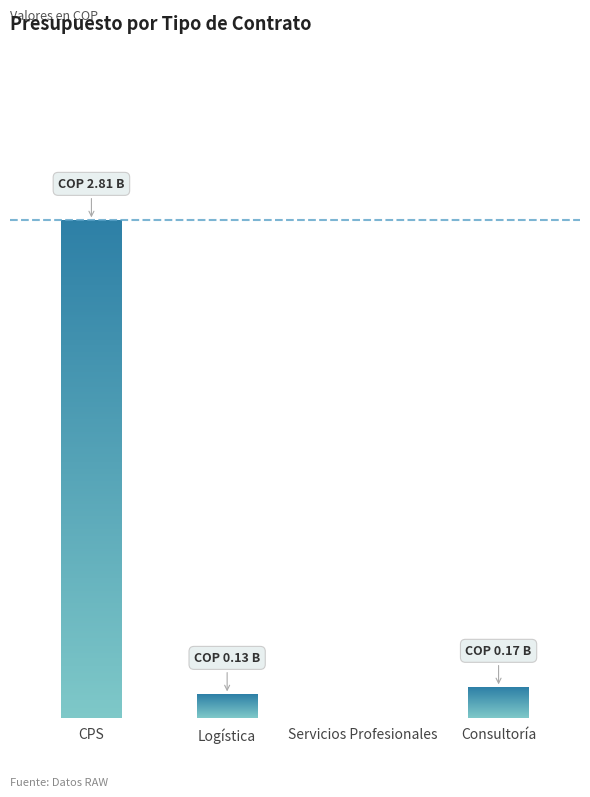

What is the average value?

778098044.3